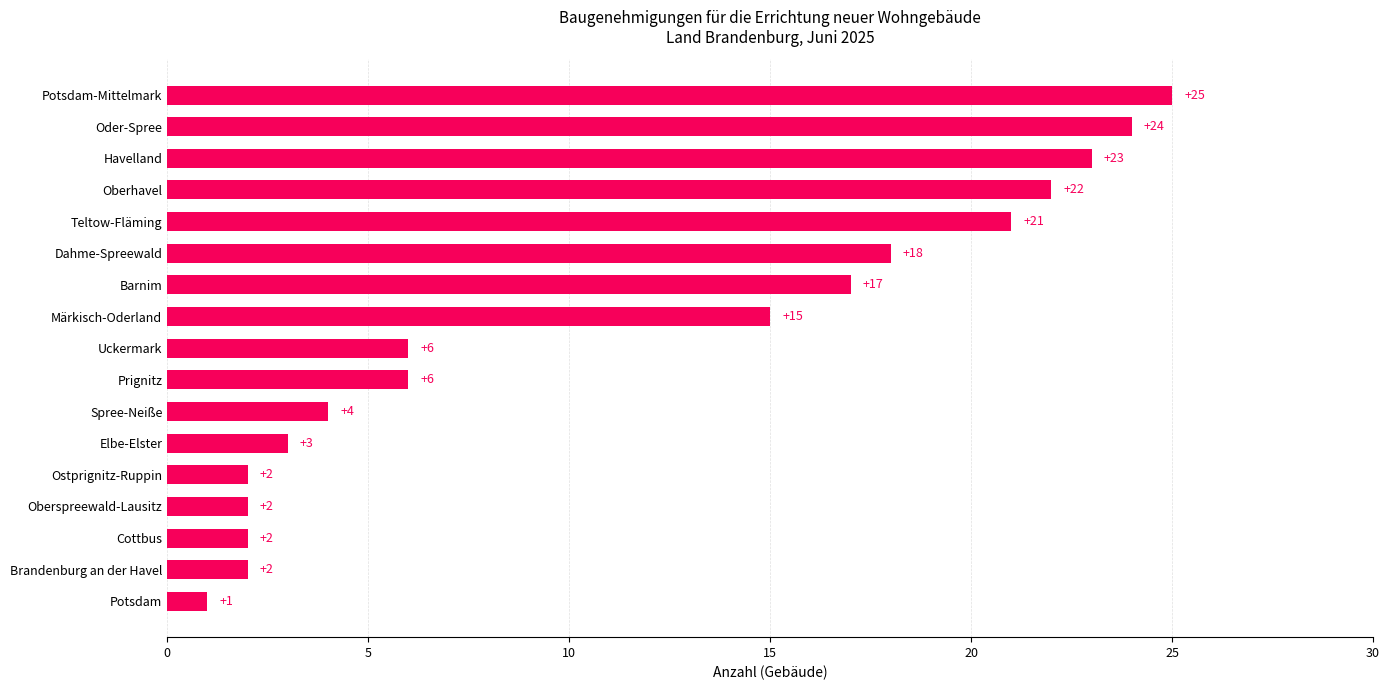

What is the difference between the maximum and second lowest values?

23